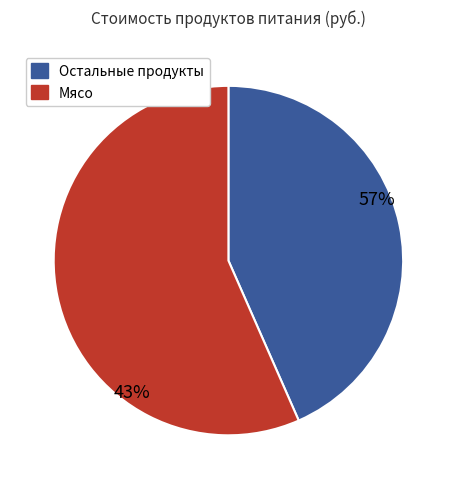

Which category accounts for the majority?

Мясо